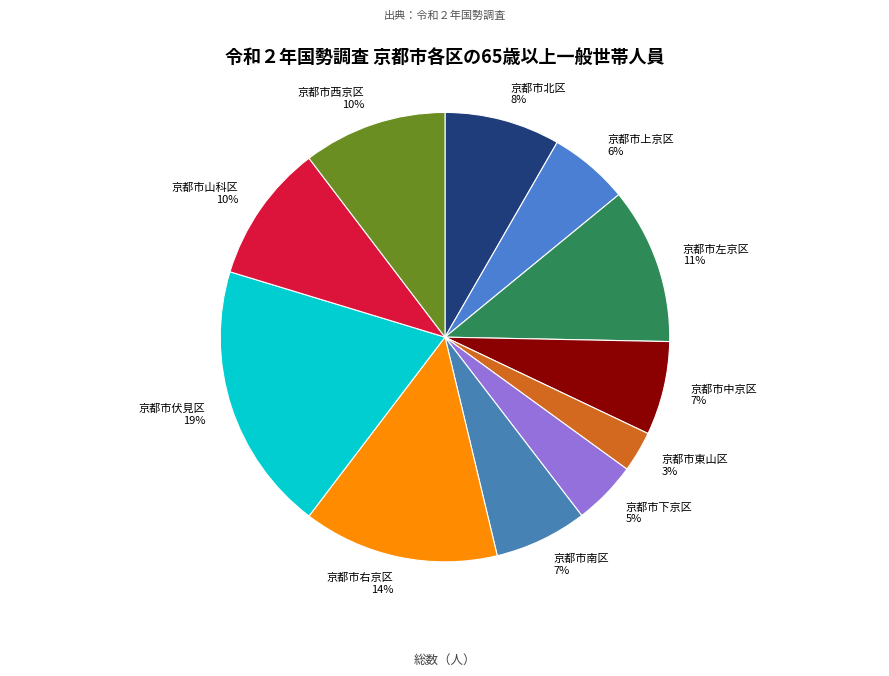

To the nearest percent, what percentage of the pie is 京都市上京区?

6%